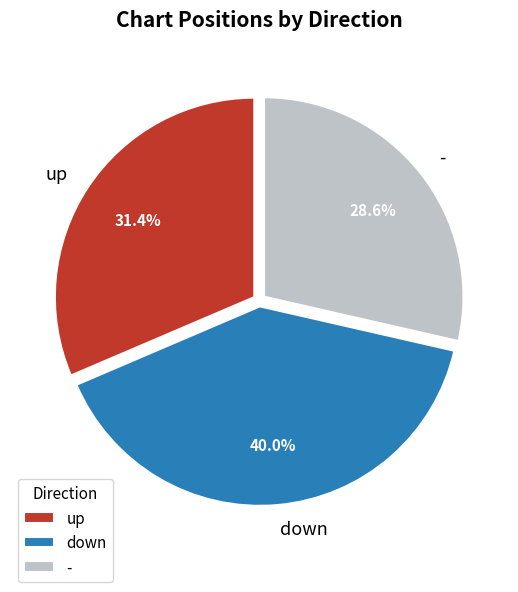

Count the number of slices in the pie.

3